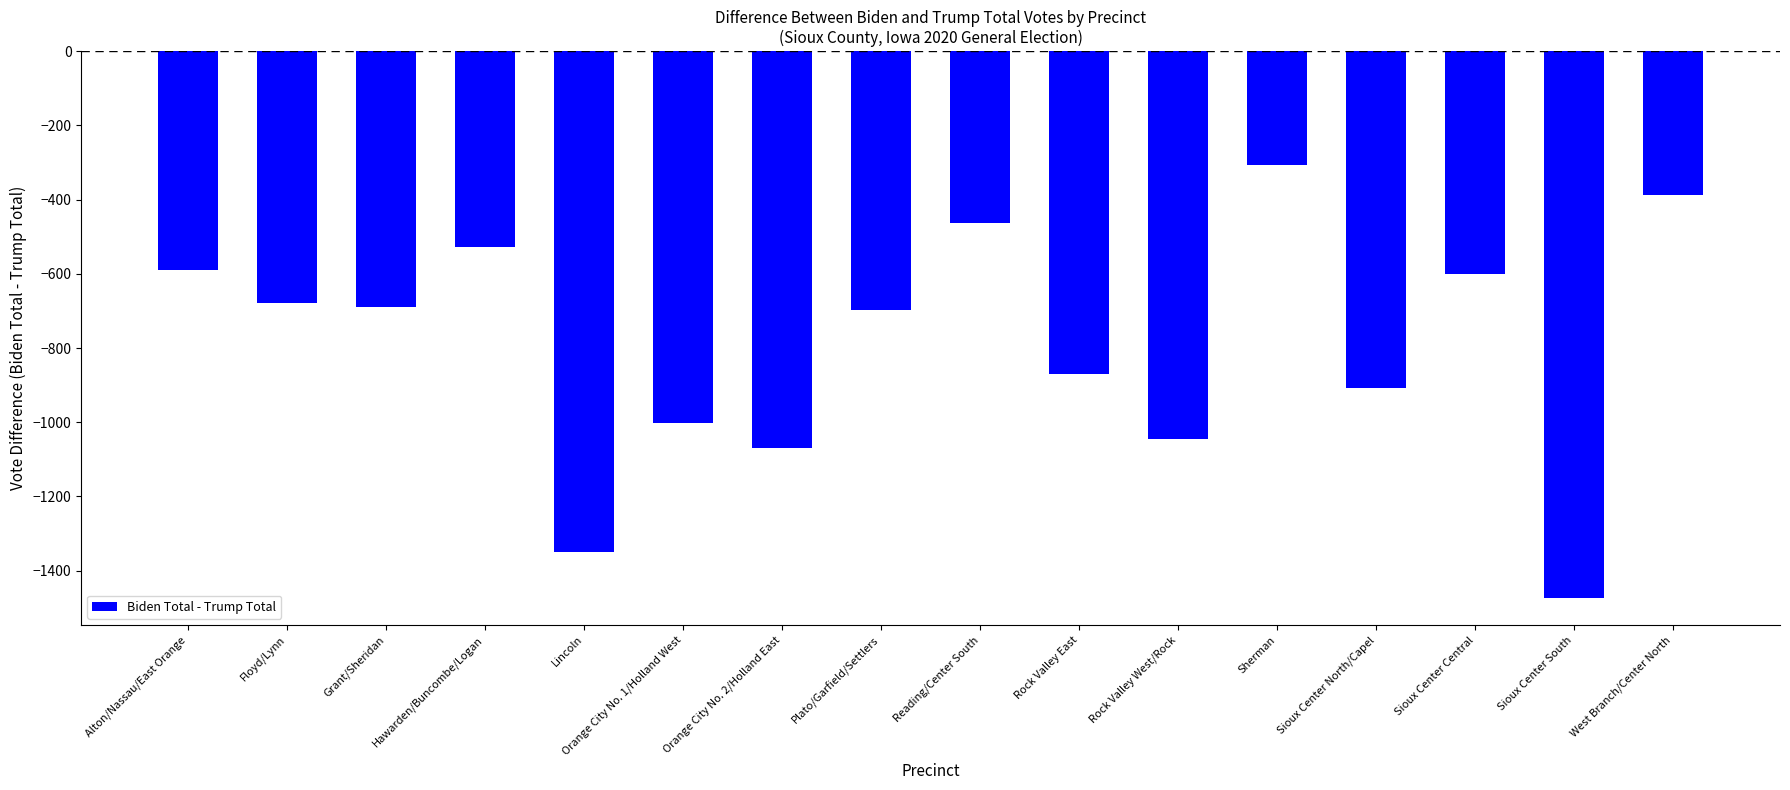

Reading left to right, list all the values displayed in this chart.

-591	-678	-690	-528	-1351	-1002	-1070	-698	-464	-869	-1045	-306	-908	-601	-1473	-387